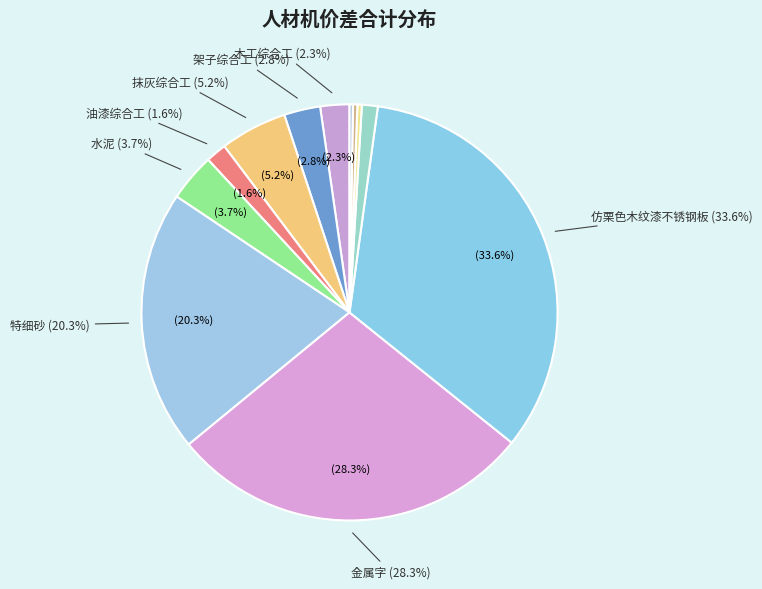

Which has a higher value, 水泥 or 脚手架钢管?

水泥